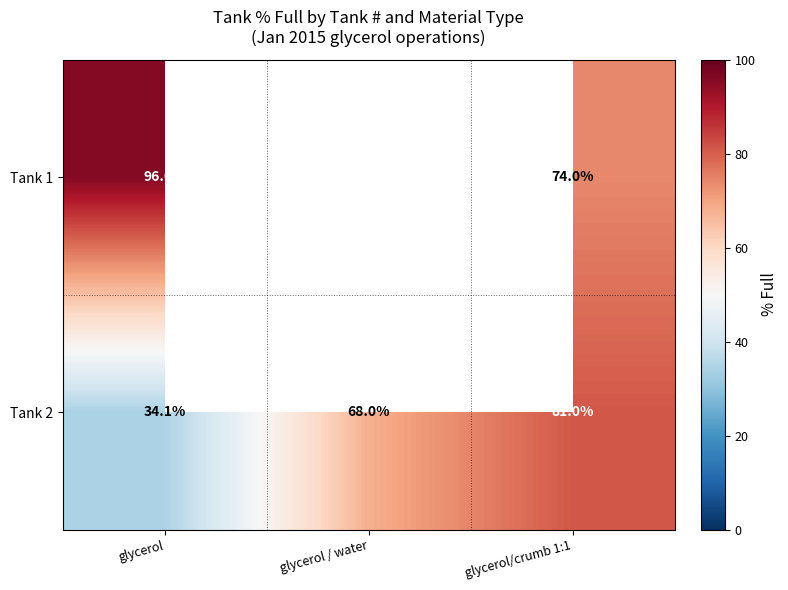

The value of Tank 1 at glycerol/crumb 1:1 is 46.3. True or false?

False